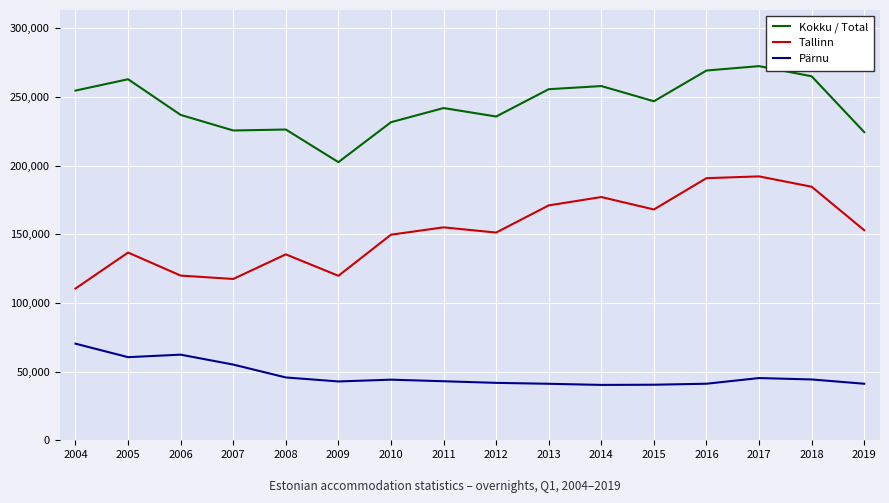

What is the difference between the Kokku / Total values at 2019 and 2004?

30255